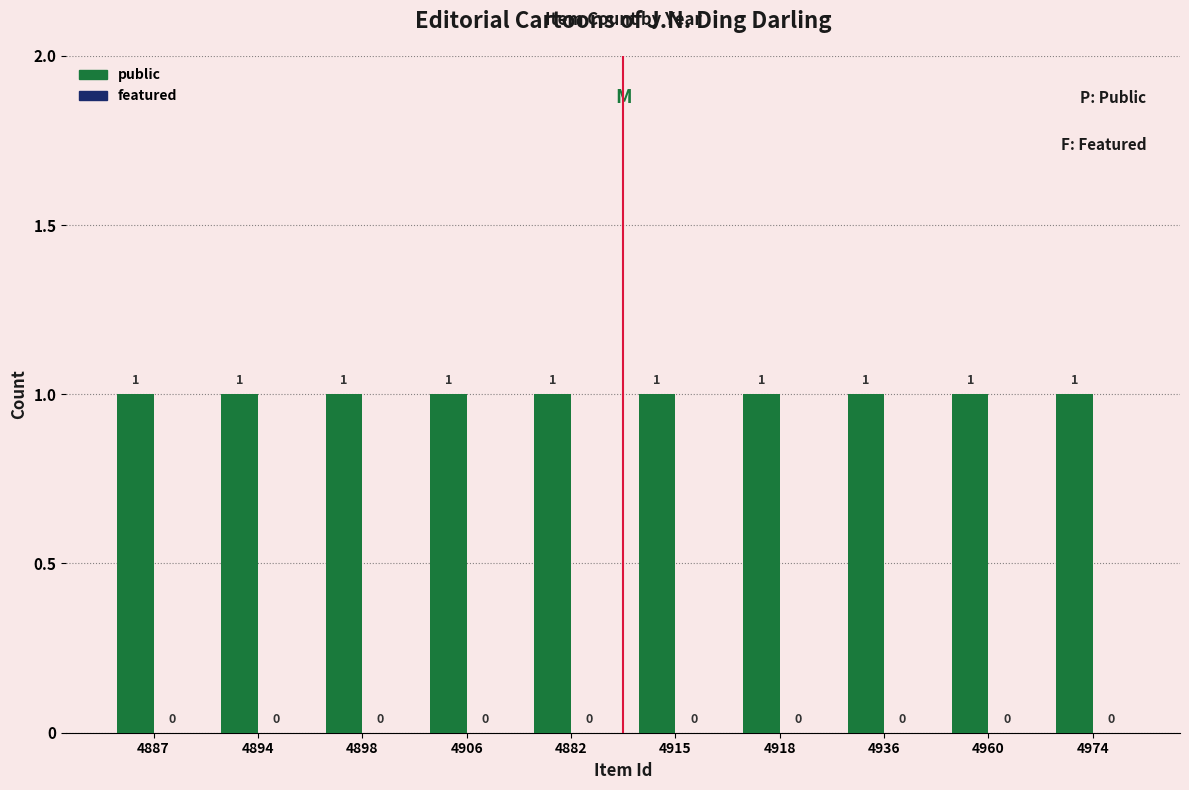

What is the label of the 7th bar from the right?

4906